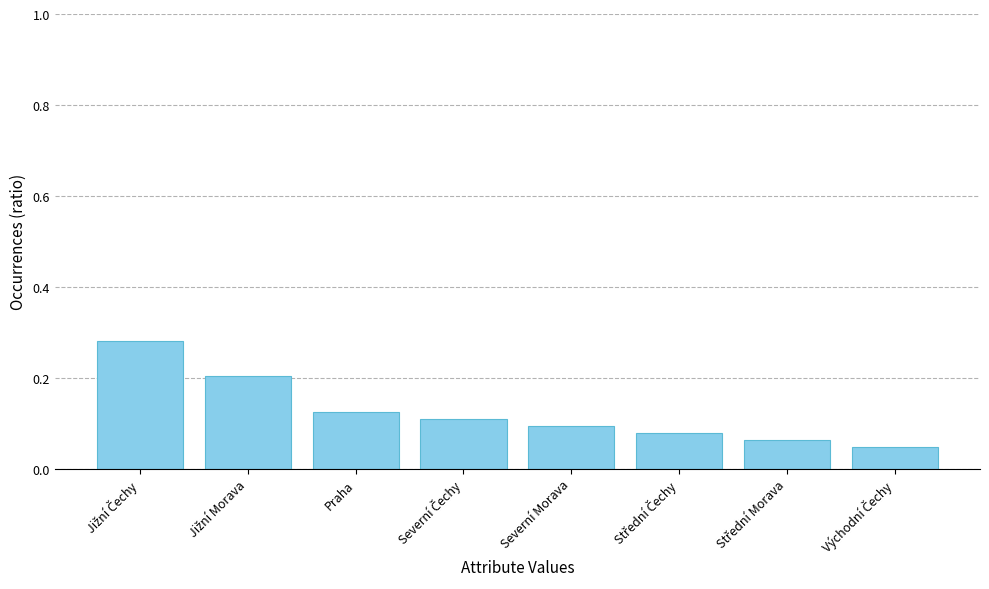

How many bars are there in total?

8